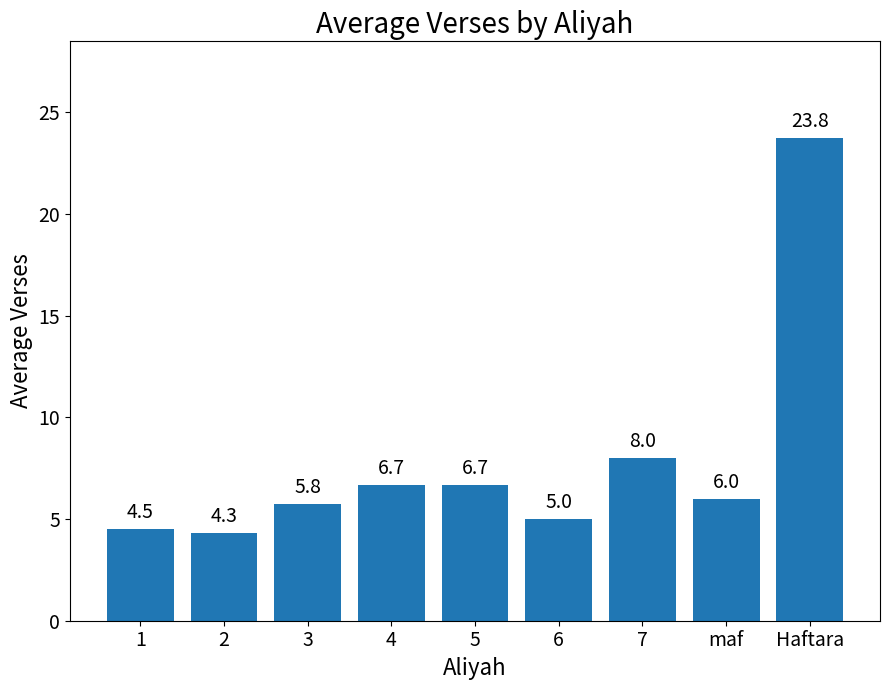

How many values are below 6?

4